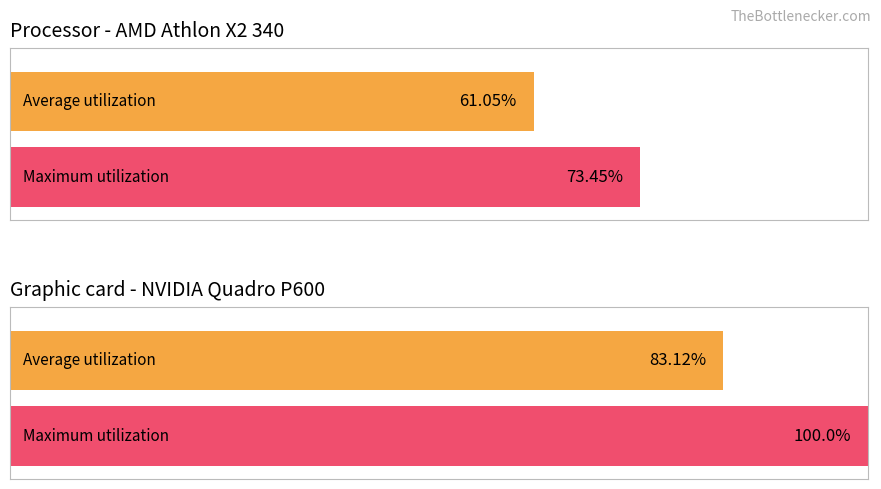

List the series in order of their peak value, highest first.

Maximum utilization, Average utilization